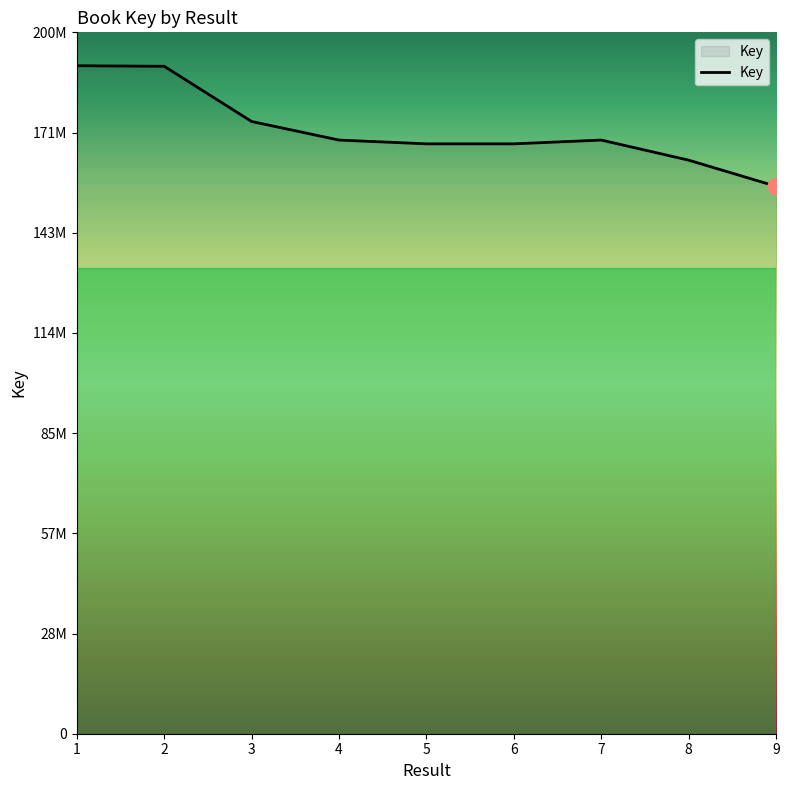

At which label does the data first exceed 169692883?

1